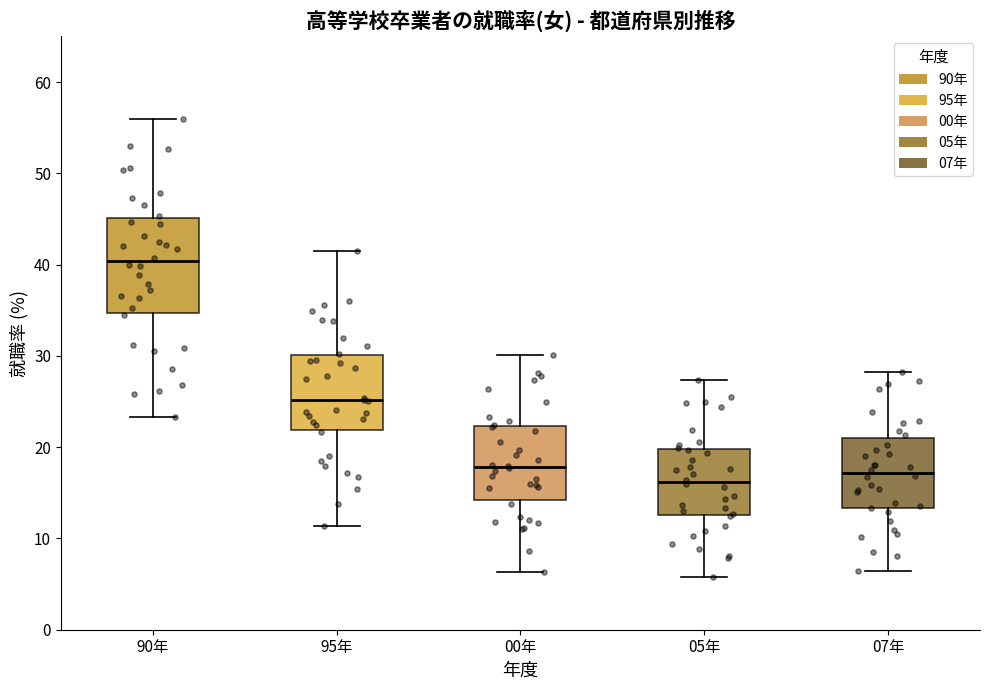

Reading left to right, transcribe this box plot: for each box, give where its median line is, the range the box spans, and where its two whiskers end, as read against the y-axis. The values are not printed on the chart, so give them approximately, as read against the axis.

90年: median 40, box 35 to 45, whiskers 23 to 56
95年: median 25, box 22 to 30, whiskers 11 to 42
00年: median 18, box 14 to 22, whiskers 6 to 30
05年: median 16, box 13 to 20, whiskers 6 to 27
07年: median 17, box 13 to 21, whiskers 6 to 28